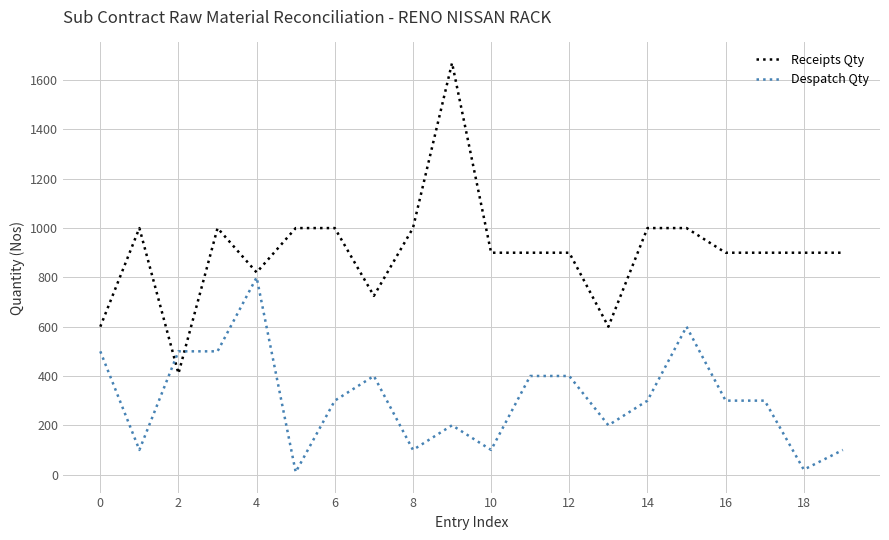

What is the difference between the maximum and minimum values in the Despatch Qty series?

790